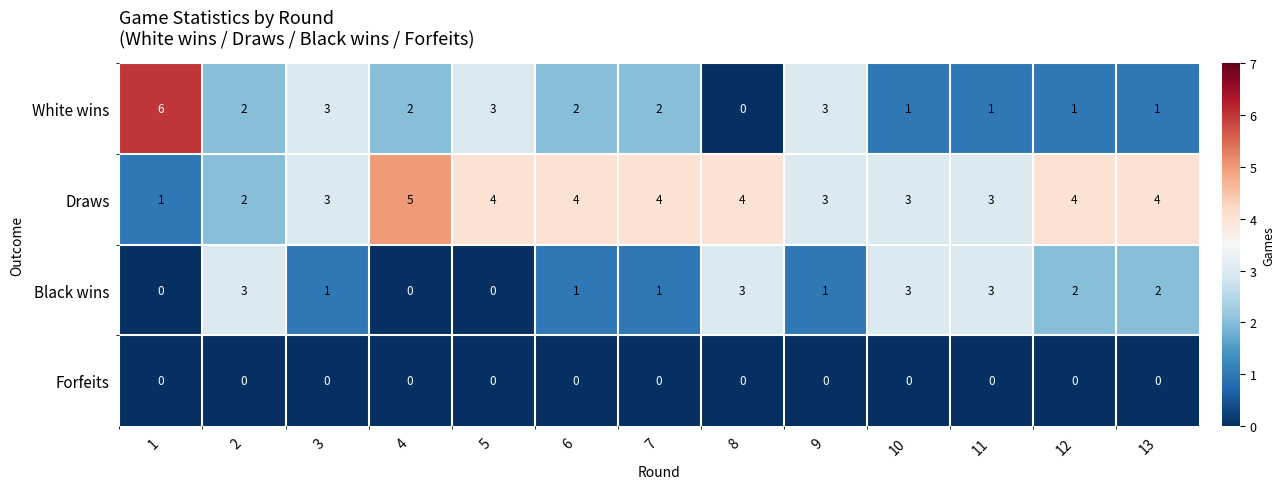

What is the difference between the highest and lowest values at 6?

4